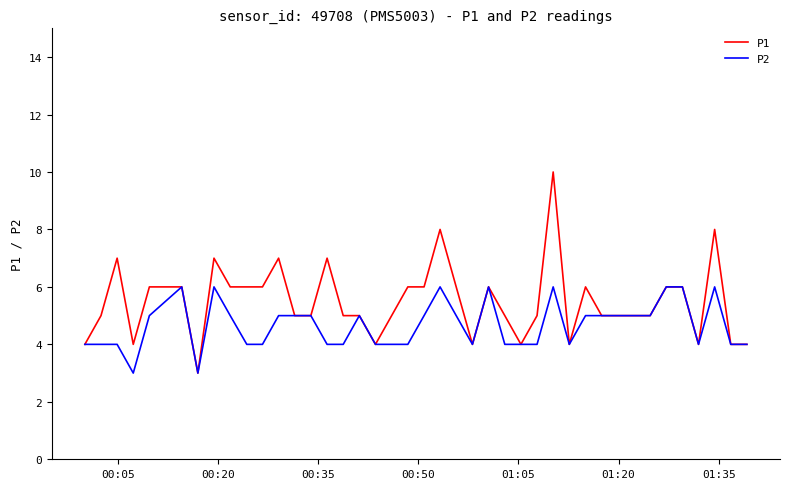

What is the smallest value displayed?

3